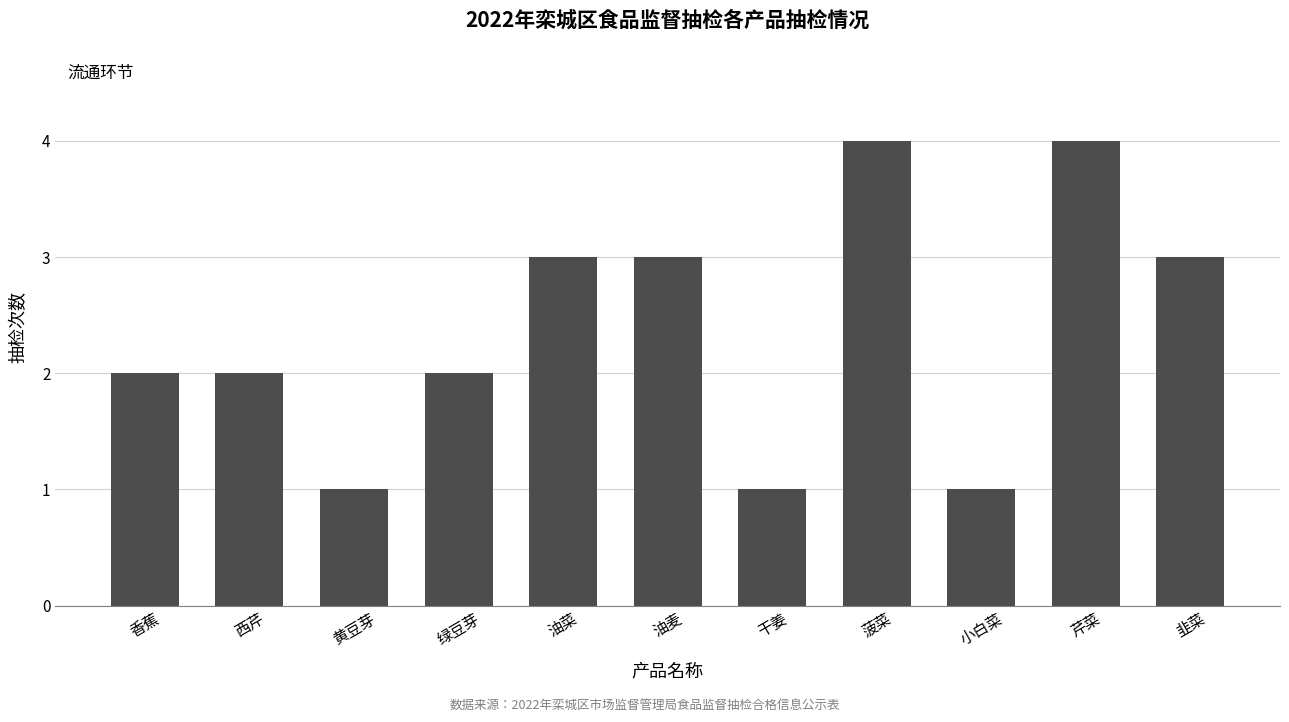

The chart shows a value of 3 at 香蕉. True or false?

False